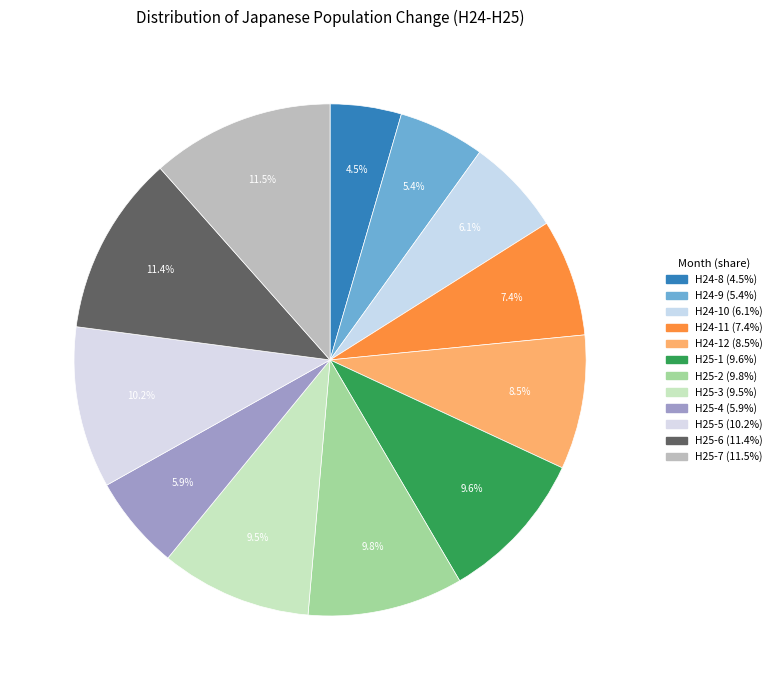

How many slices are in this pie chart?

12